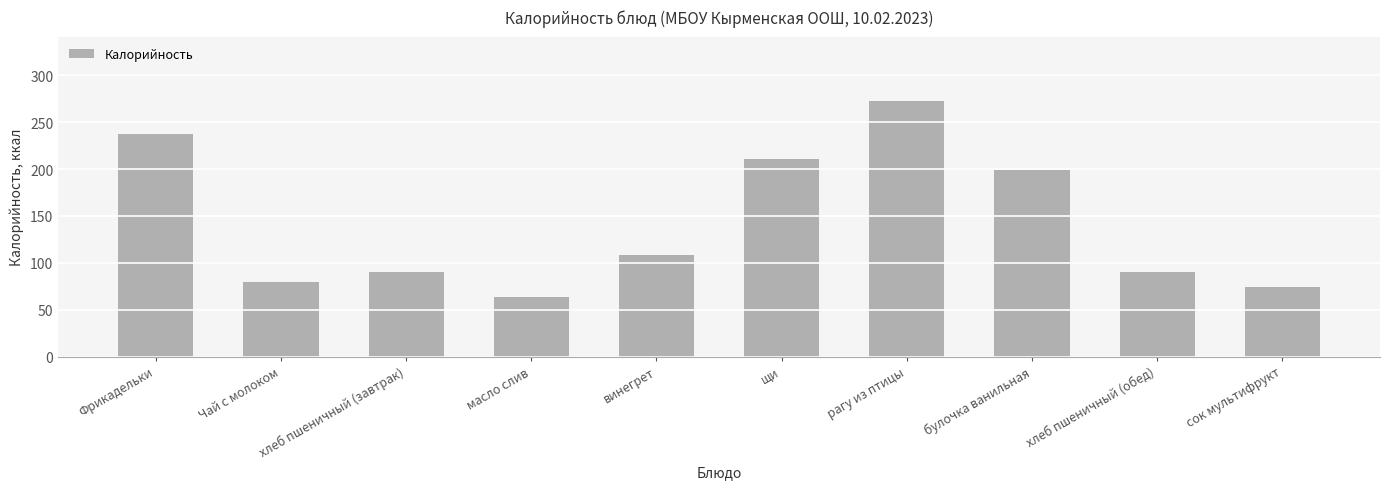

What position from the left is булочка ванильная?

8